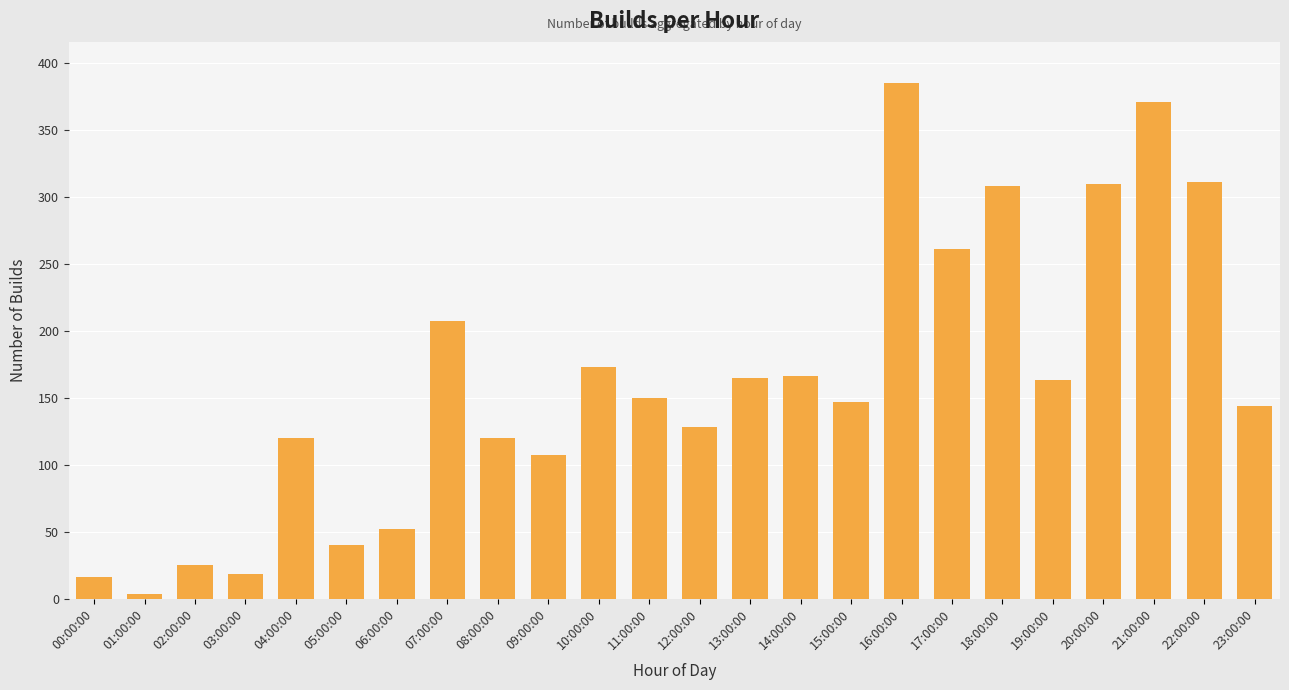

Is it true that the value at 07:00:00 is 45?

False